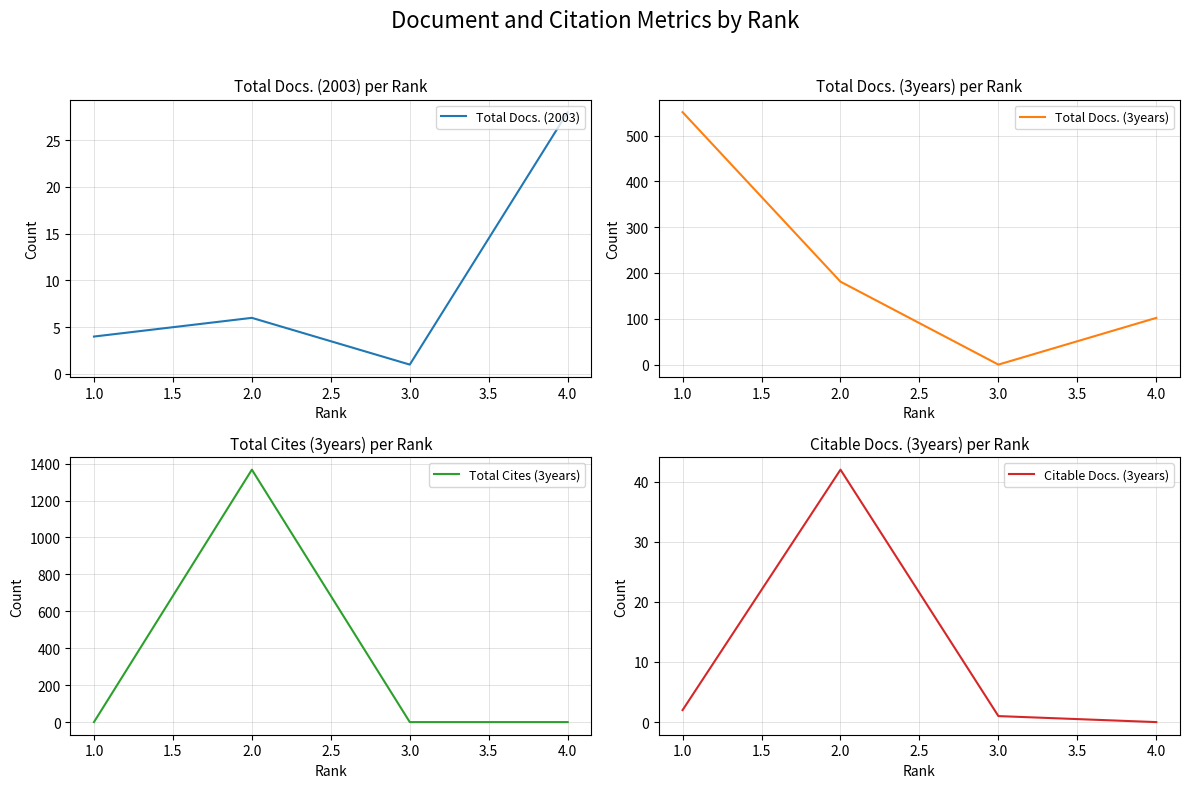

The Total Docs. (3years) series shows 266 at 1.0. True or false?

False